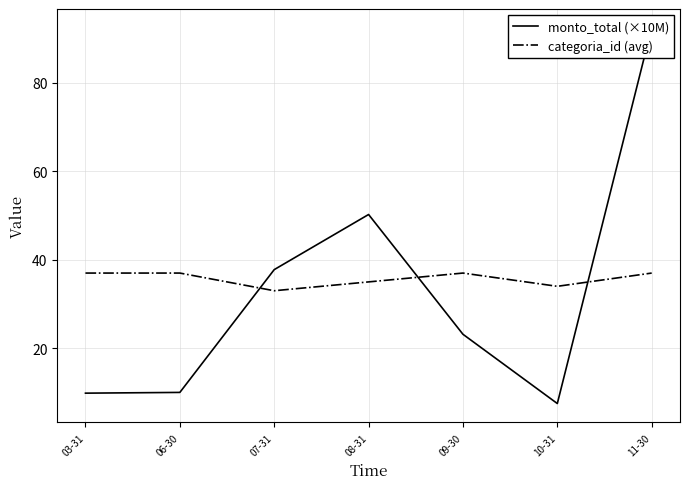

The categoria_id (avg) series shows 34.0 at 10-31. True or false?

True